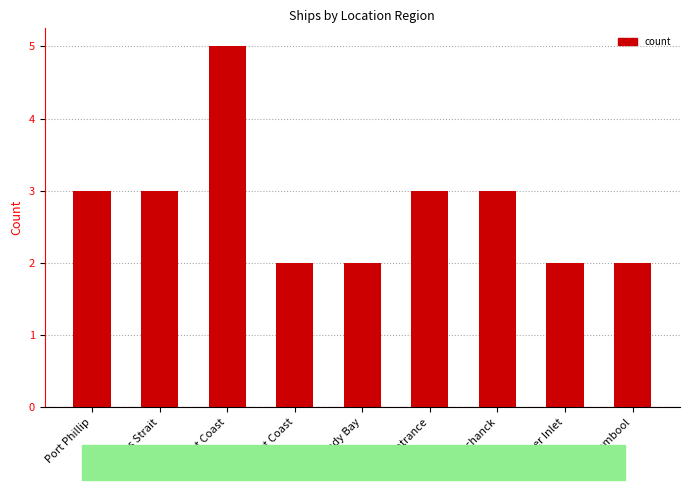

Approximately how many times larger is the value at Warrnambool compared to Lakes Entrance?

0.7